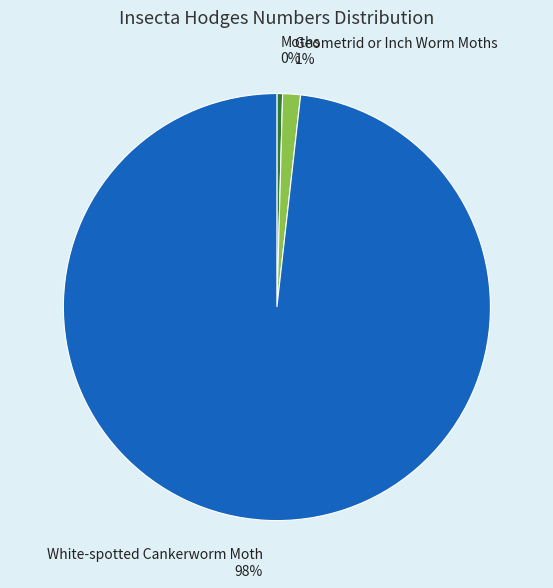

Is the sum of Geometrid or Inch Worm Moths and Moths greater than half?

No